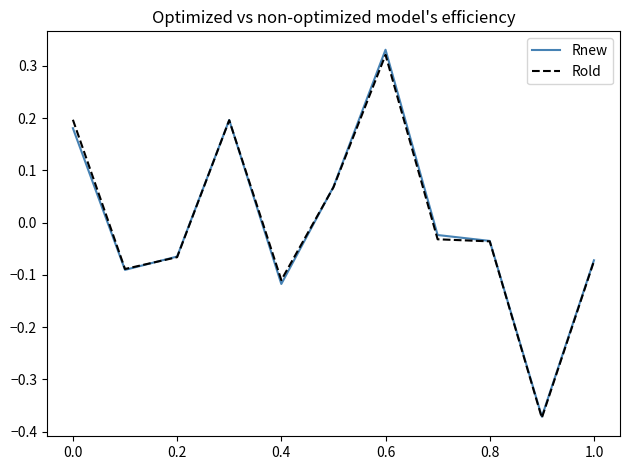

Which series has the widest spread of values?

Rnew